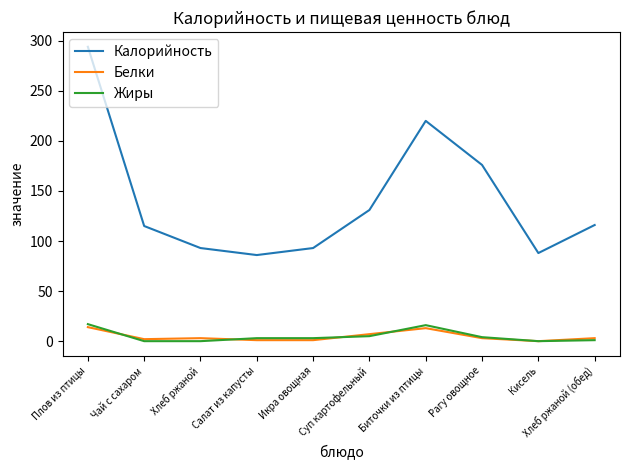

What is the sum of all Жиры values?

49